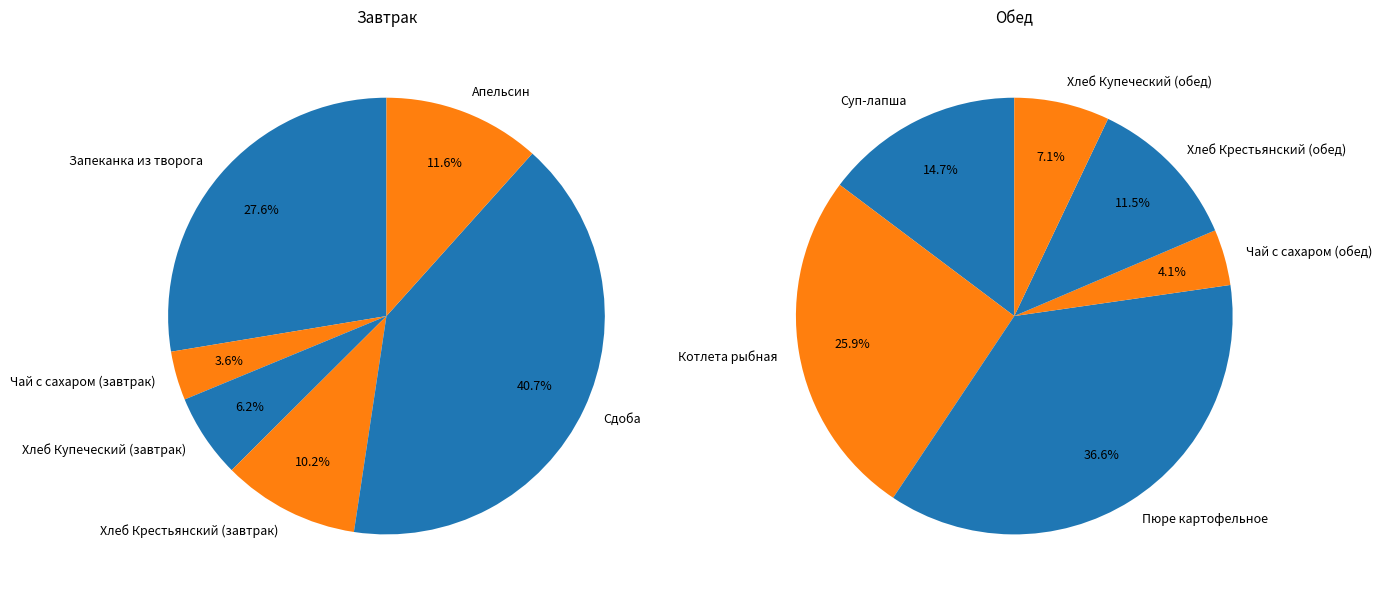

Rank the categories by value from highest to lowest.

Сдоба, Пюре картофельное, Запеканка из творога, Котлета рыбная, Суп-лапша, Апельсин, Хлеб Крестьянский (завтрак), Хлеб Крестьянский (обед), Хлеб Купеческий (завтрак), Хлеб Купеческий (обед), Чай с сахаром (обед), Чай с сахаром (завтрак)